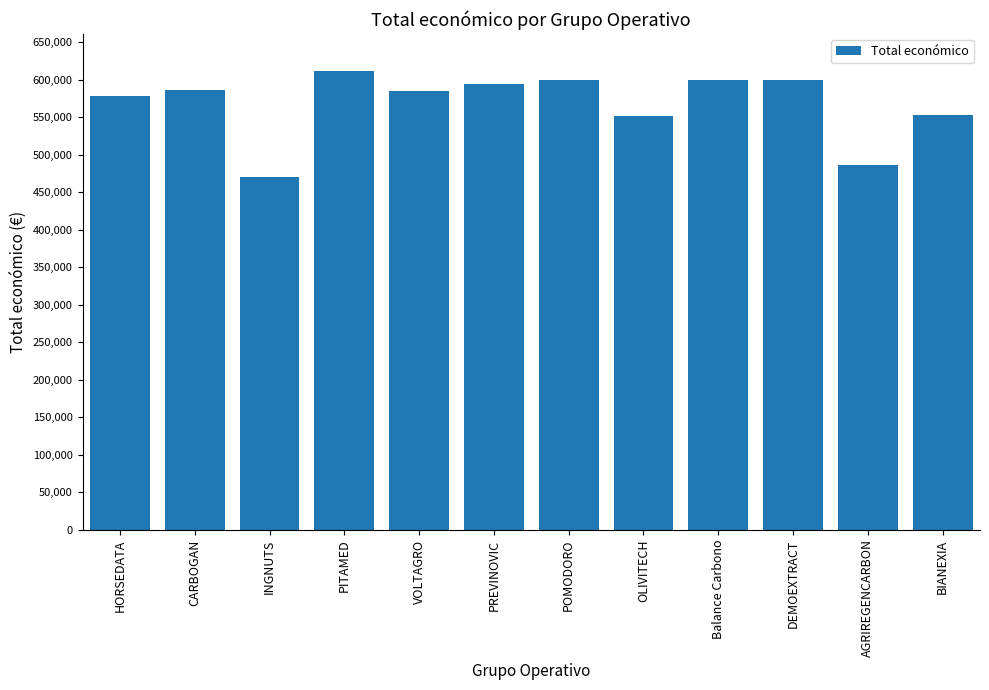

The value at Balance Carbono is 599992. True or false?

True